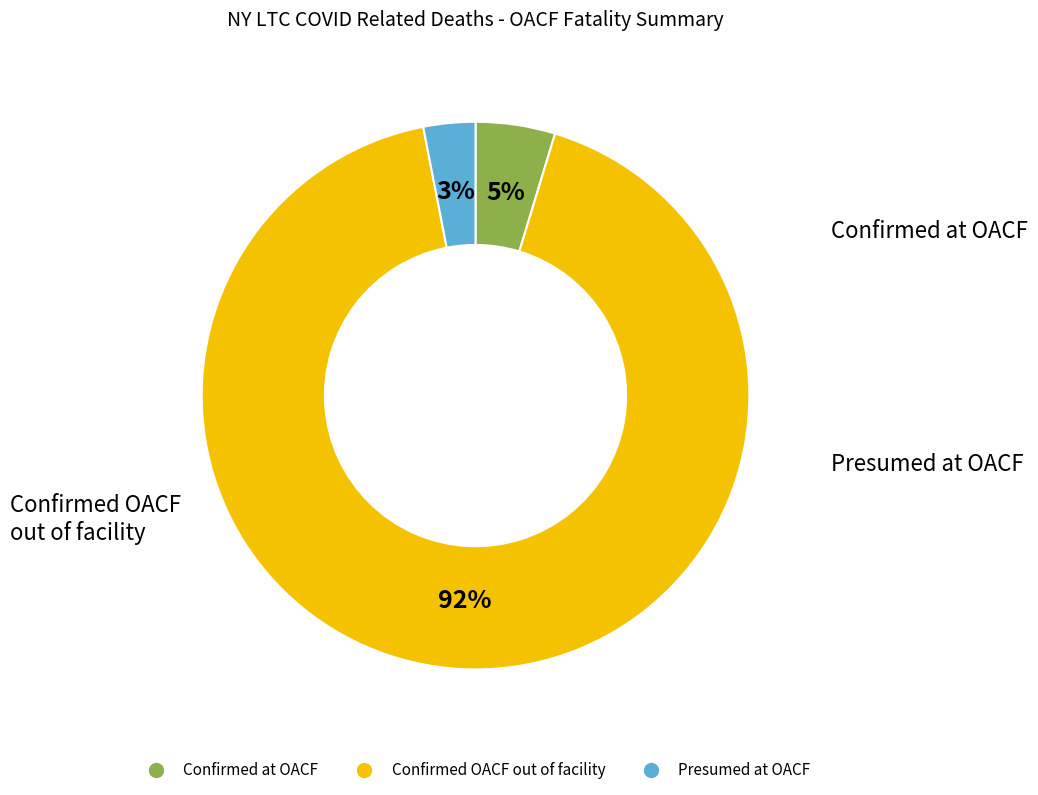

Count the number of slices in the pie.

3